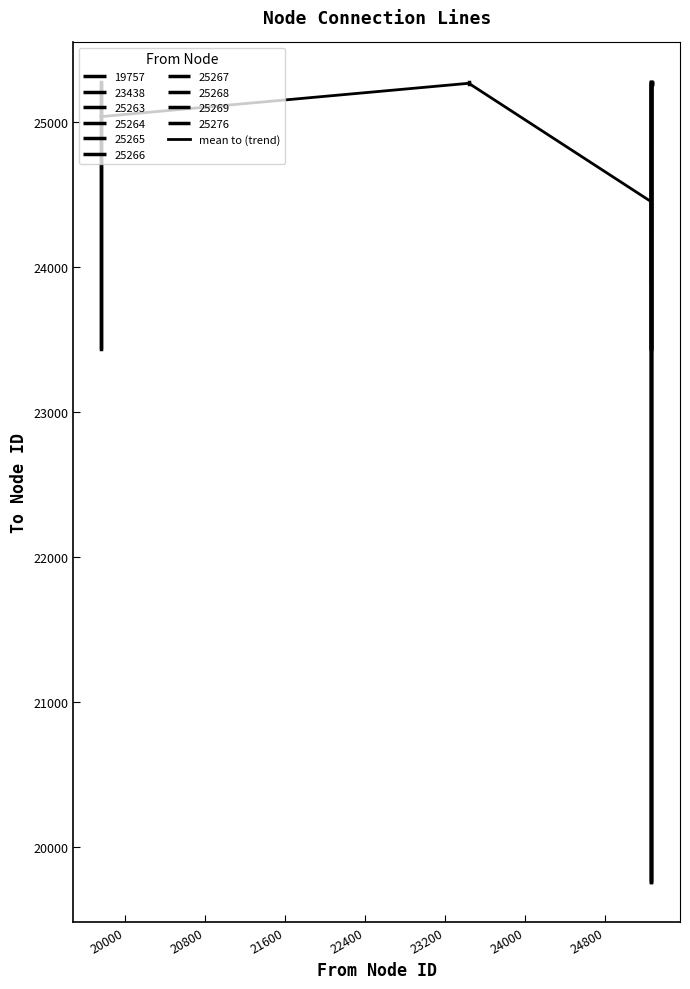

What is the average value?

24970.2